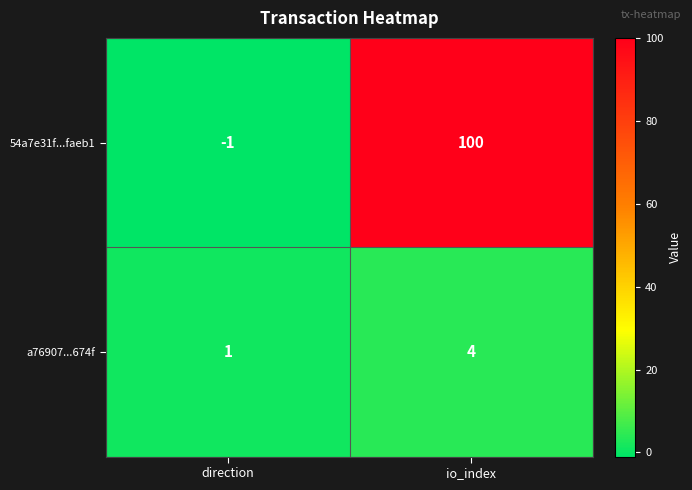

Reading left to right, extract all data points from this chart.

54a7e31f...faeb1: direction=-1	io_index=100
a76907...674f: direction=1	io_index=4